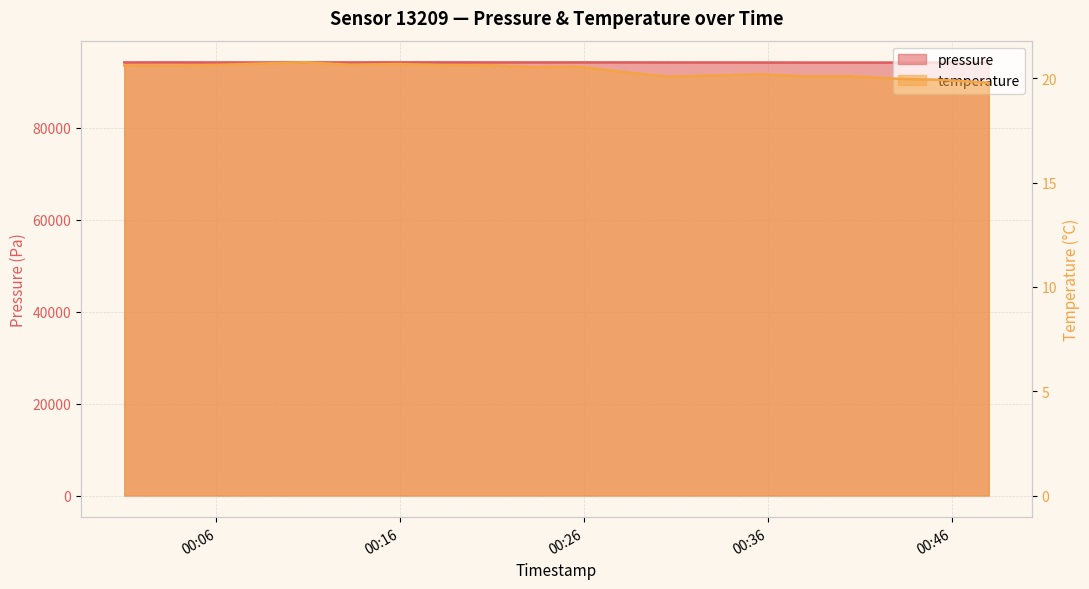

What is the difference between the maximum and minimum values in the temperature series?

1.0